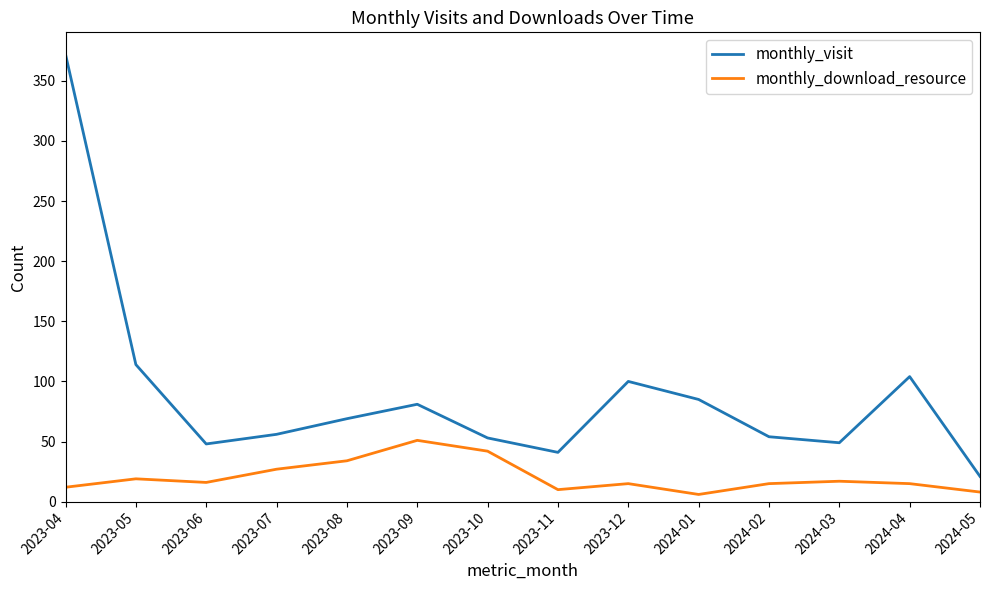

What is the difference between the highest and lowest values at 2023-08?

35